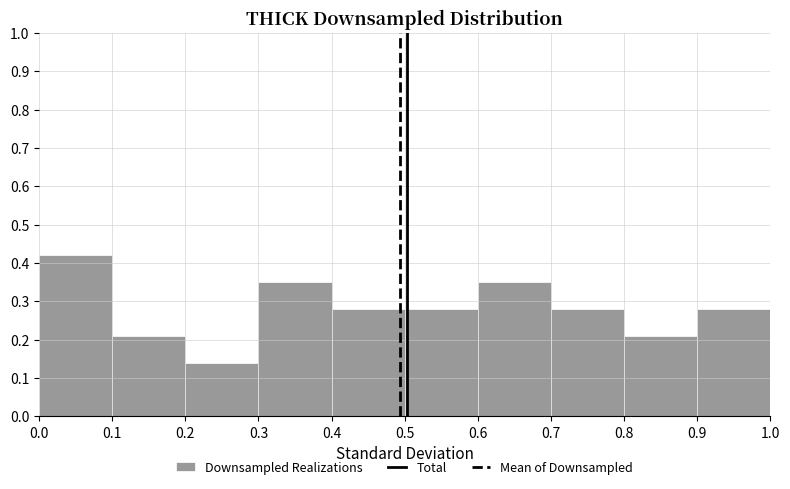

Which range on the x-axis has the tallest bar?

0.0 to 0.1